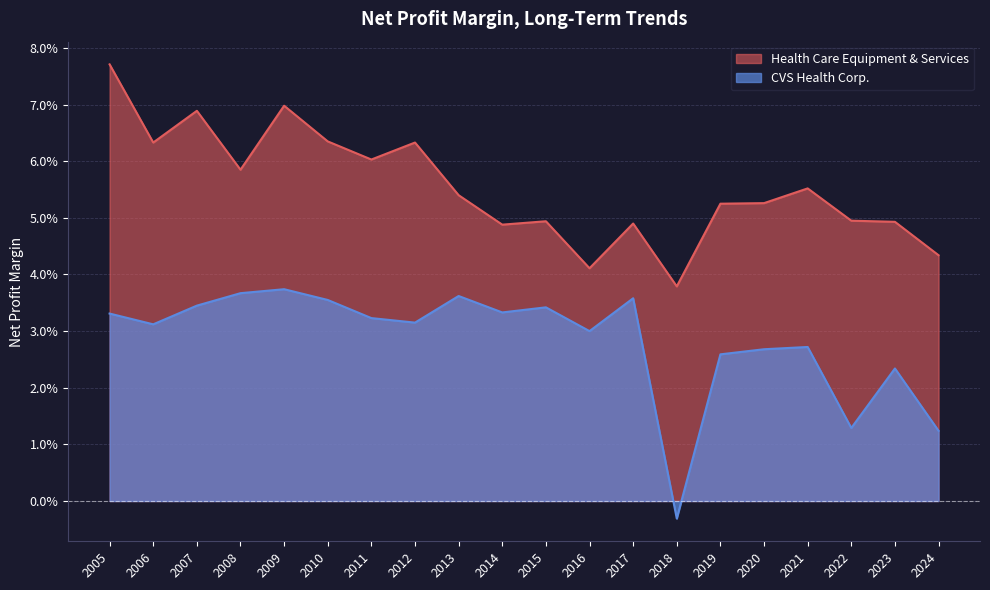

Which label corresponds to the largest value in the chart?

2005